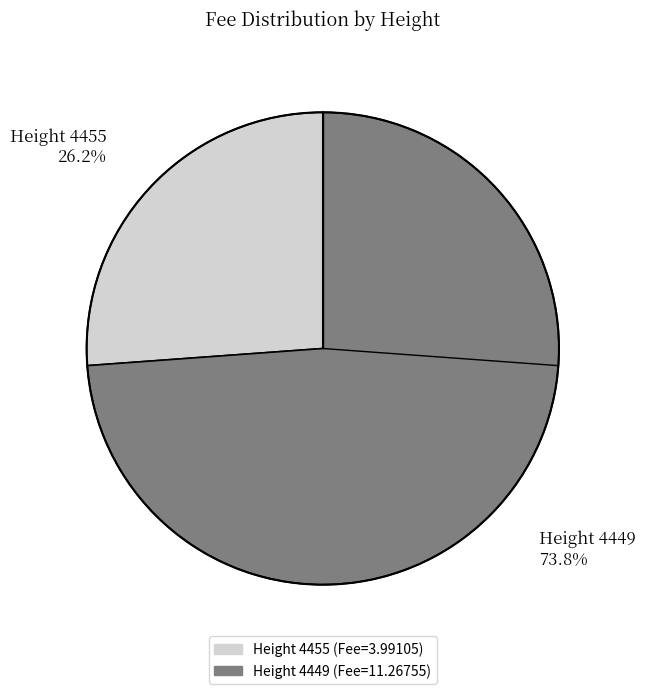

What is the total percentage of Height 4449 73.8% and Height 4455 26.2%?

100.0%